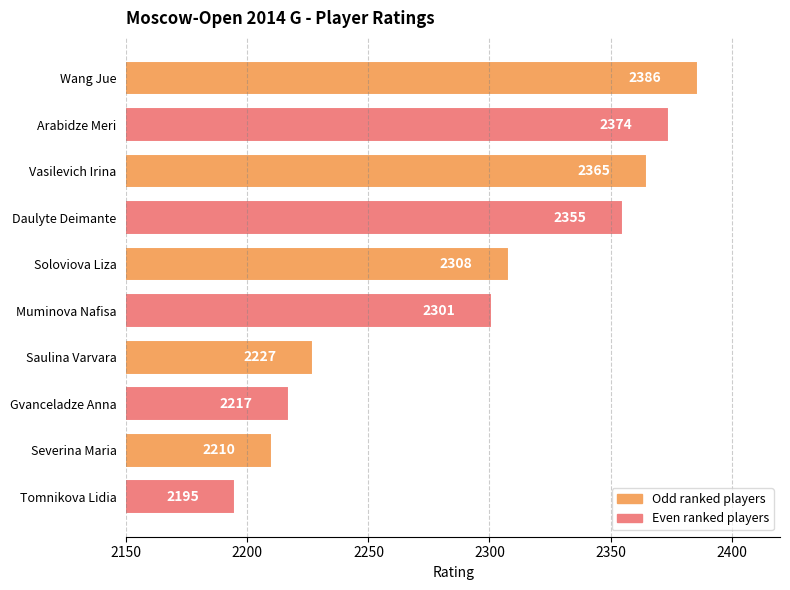

What is the difference between the second highest and second lowest values?

164